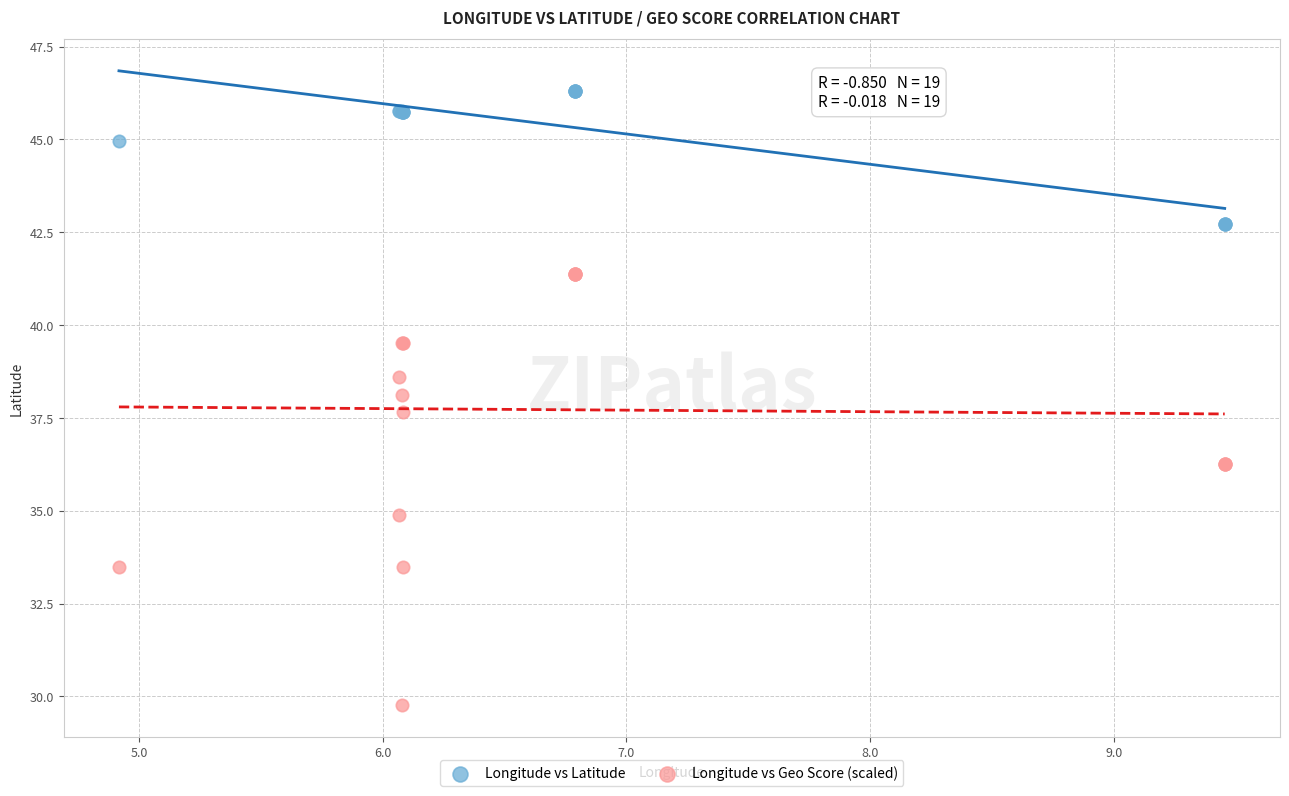

In the Longitude vs Latitude series, what Y value is closest to 44?

45.0